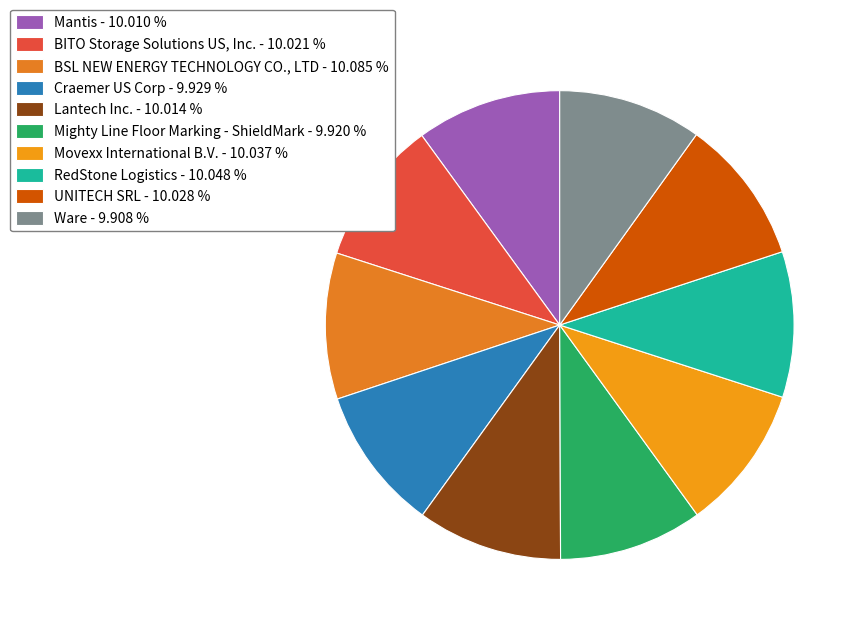

The Craemer US Corp slice represents 10% of the pie. True or false?

True